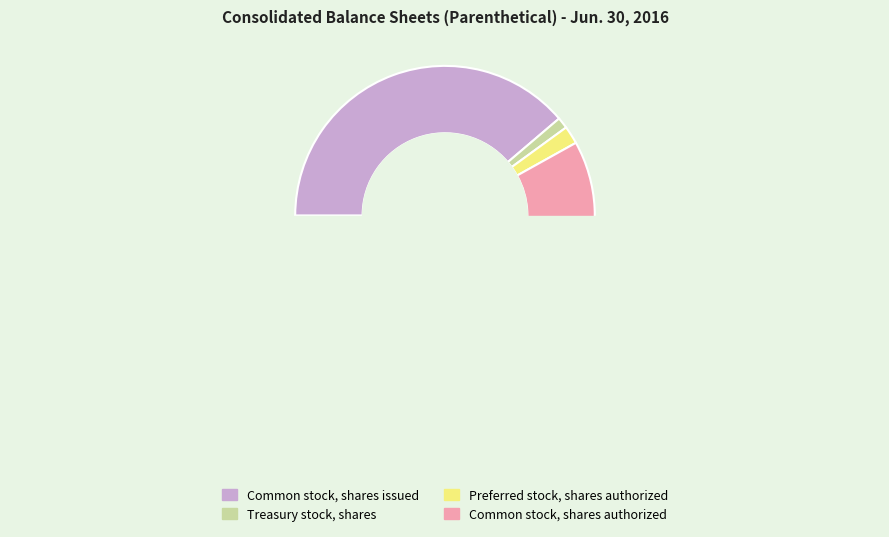

What portion of the pie excludes Preferred stock, shares authorized?

98.1%